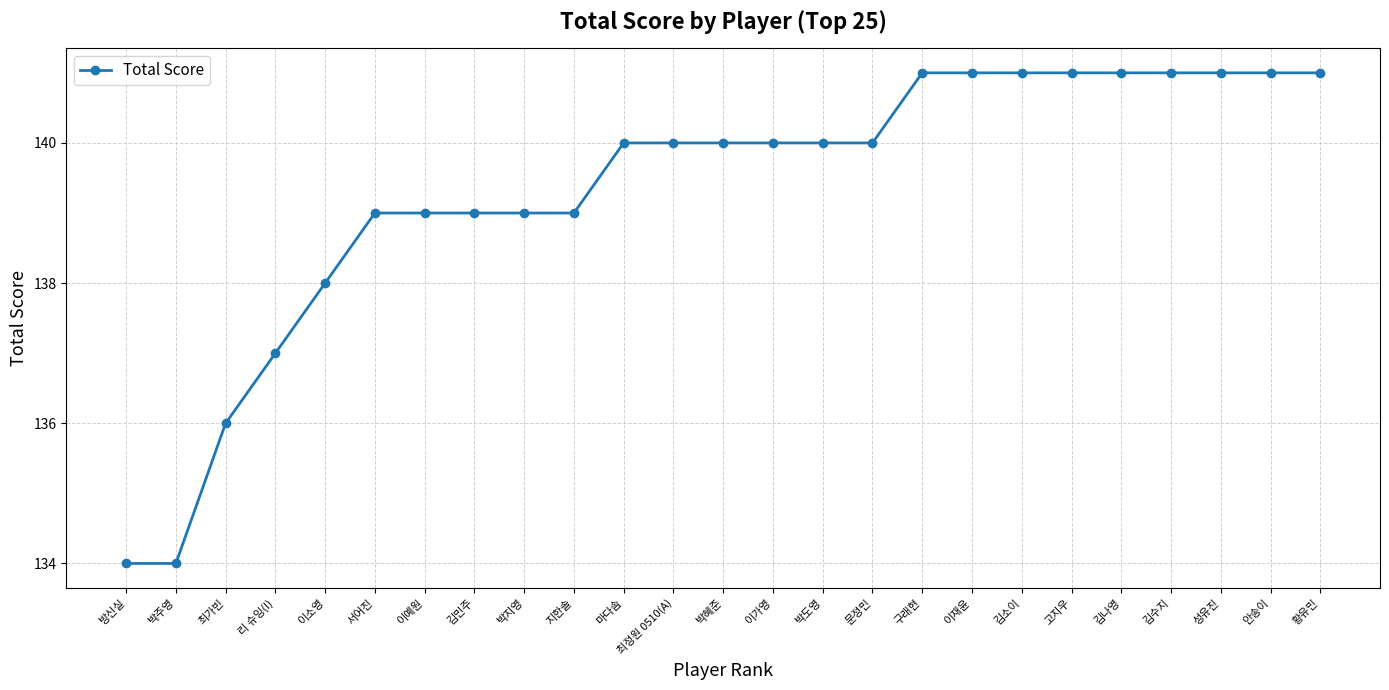

Count the number of data series in this chart.

1